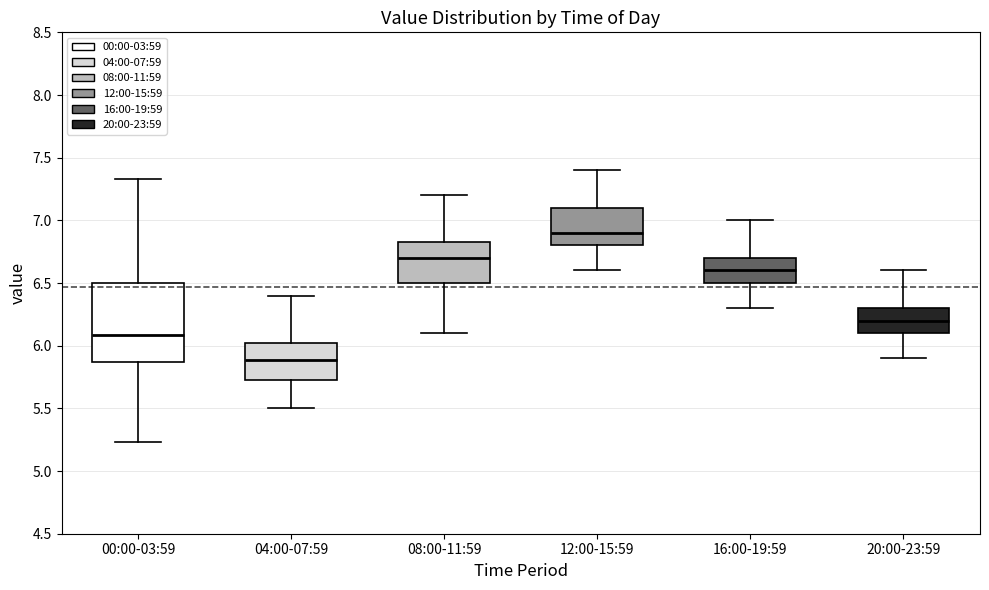

Reading left to right, read every box against the y-axis: the position of its median line, the range the box covers, and the ends of its whiskers. The values are not printed on the chart, so give them approximately, as read against the axis.

00:00-03:59: median 6.10, box 5.85 to 6.50, whiskers 5.25 to 7.35
04:00-07:59: median 5.90, box 5.70 to 6.05, whiskers 5.50 to 6.40
08:00-11:59: median 6.70, box 6.50 to 6.85, whiskers 6.10 to 7.20
12:00-15:59: median 6.90, box 6.80 to 7.10, whiskers 6.60 to 7.40
16:00-19:59: median 6.60, box 6.50 to 6.70, whiskers 6.30 to 7.00
20:00-23:59: median 6.20, box 6.10 to 6.30, whiskers 5.90 to 6.60